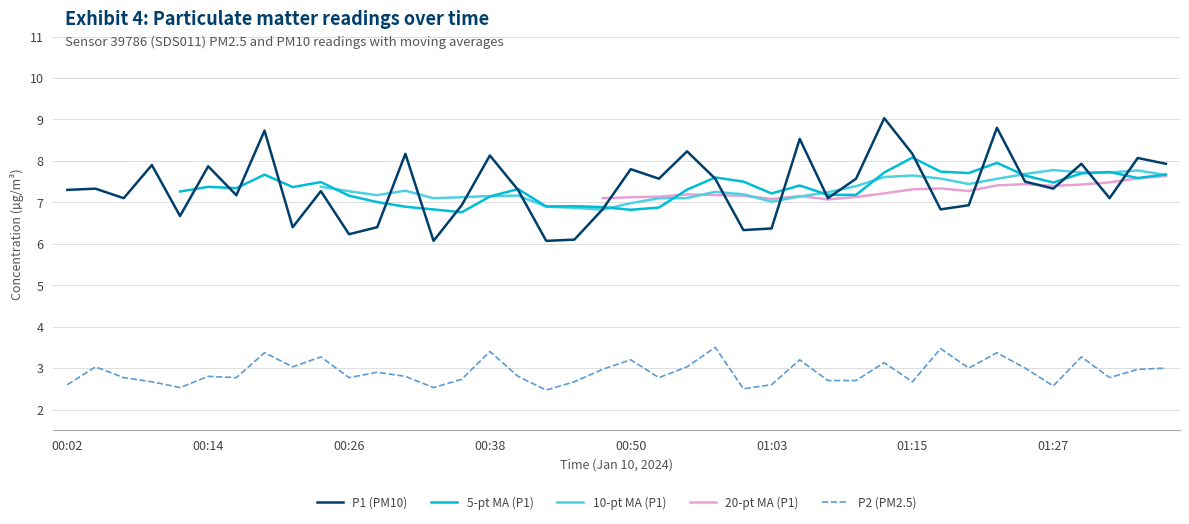

Where does the P1 (PM10) series first go above 7?

00:02